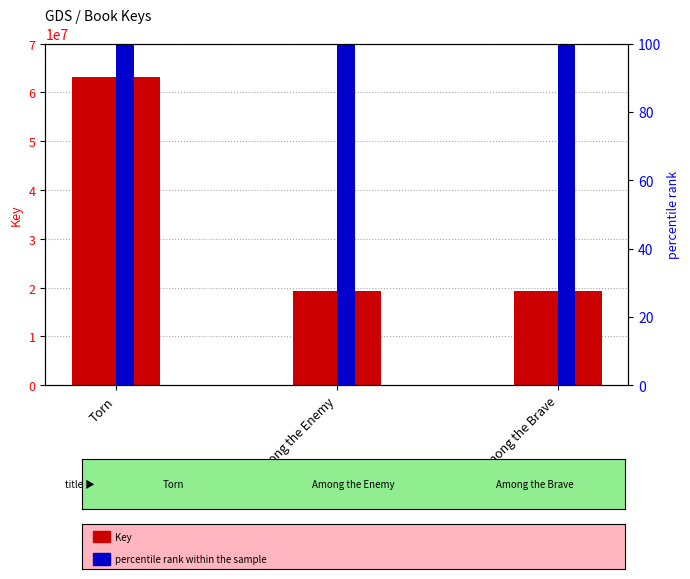

Does the chart contain stacked bars?

No